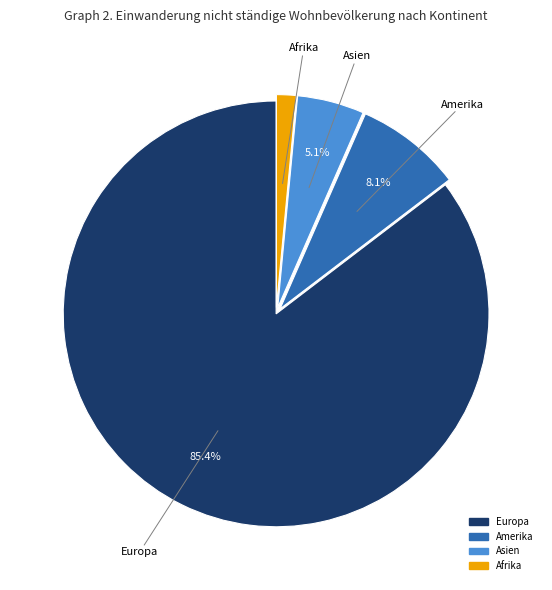

Is there a majority slice in this chart?

Yes